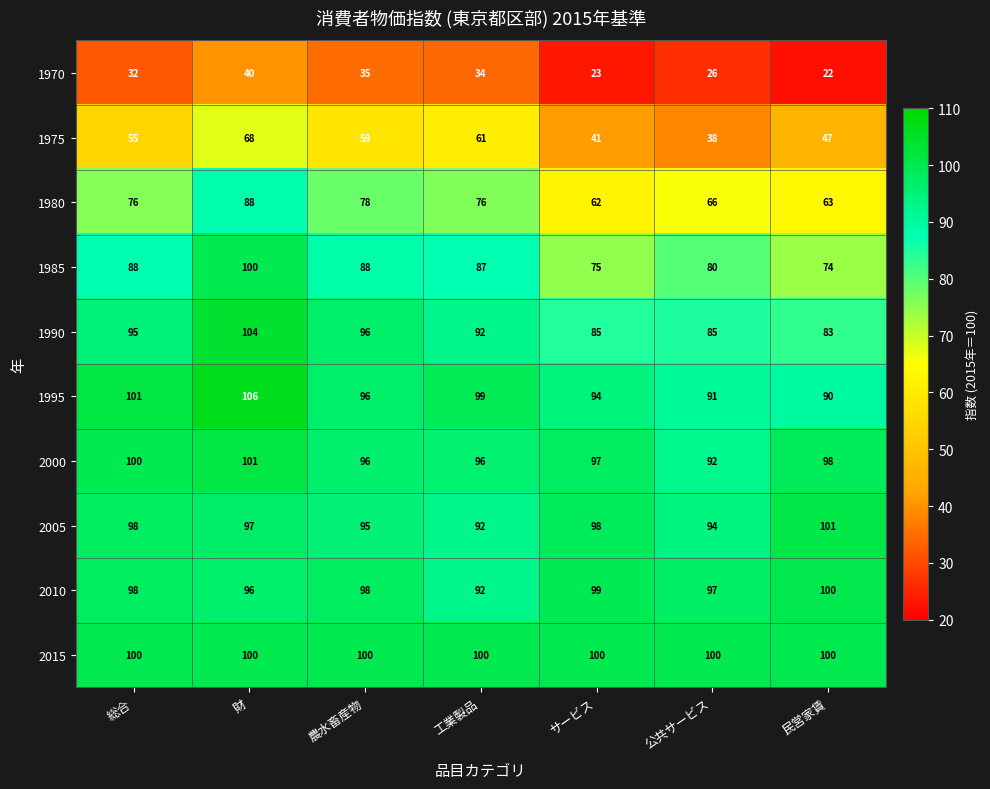

How many data points does each series have?

7